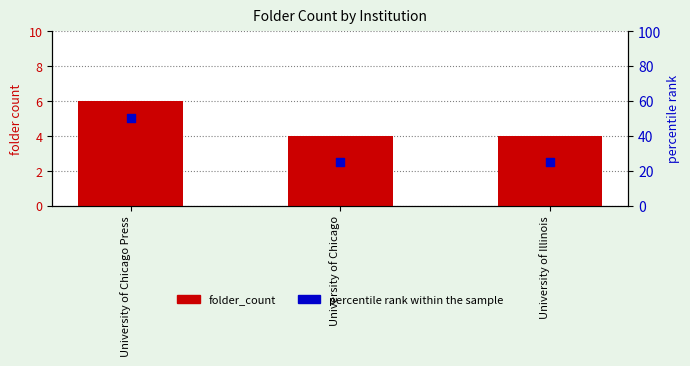

What is the total value across all series at University of Chicago?

29